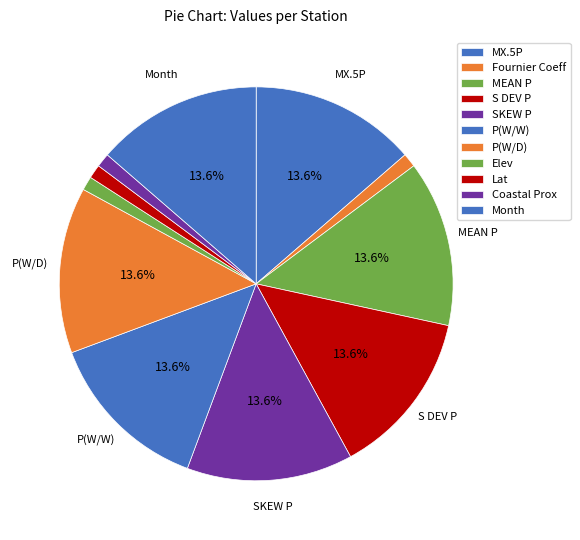

How many slices are in this pie chart?

11